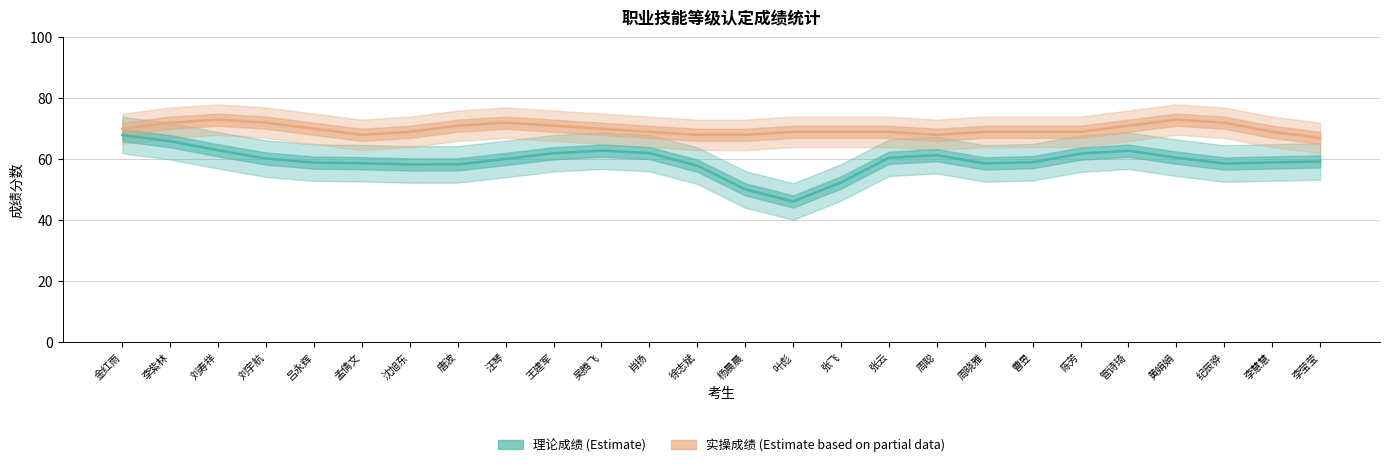

How many lines are shown in the chart?

2